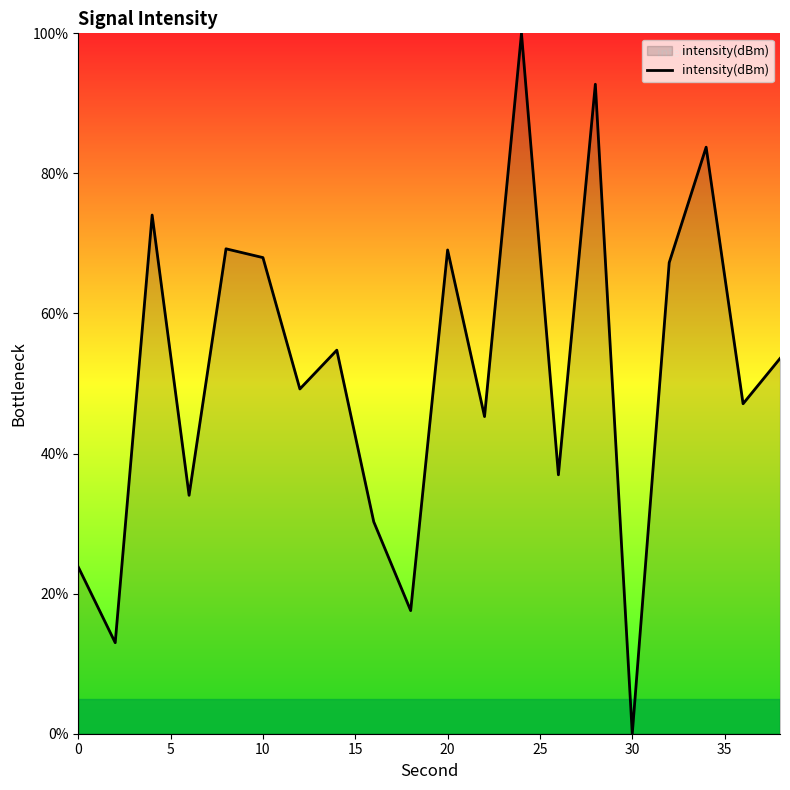

What is the difference between the maximum and minimum values?

100.0